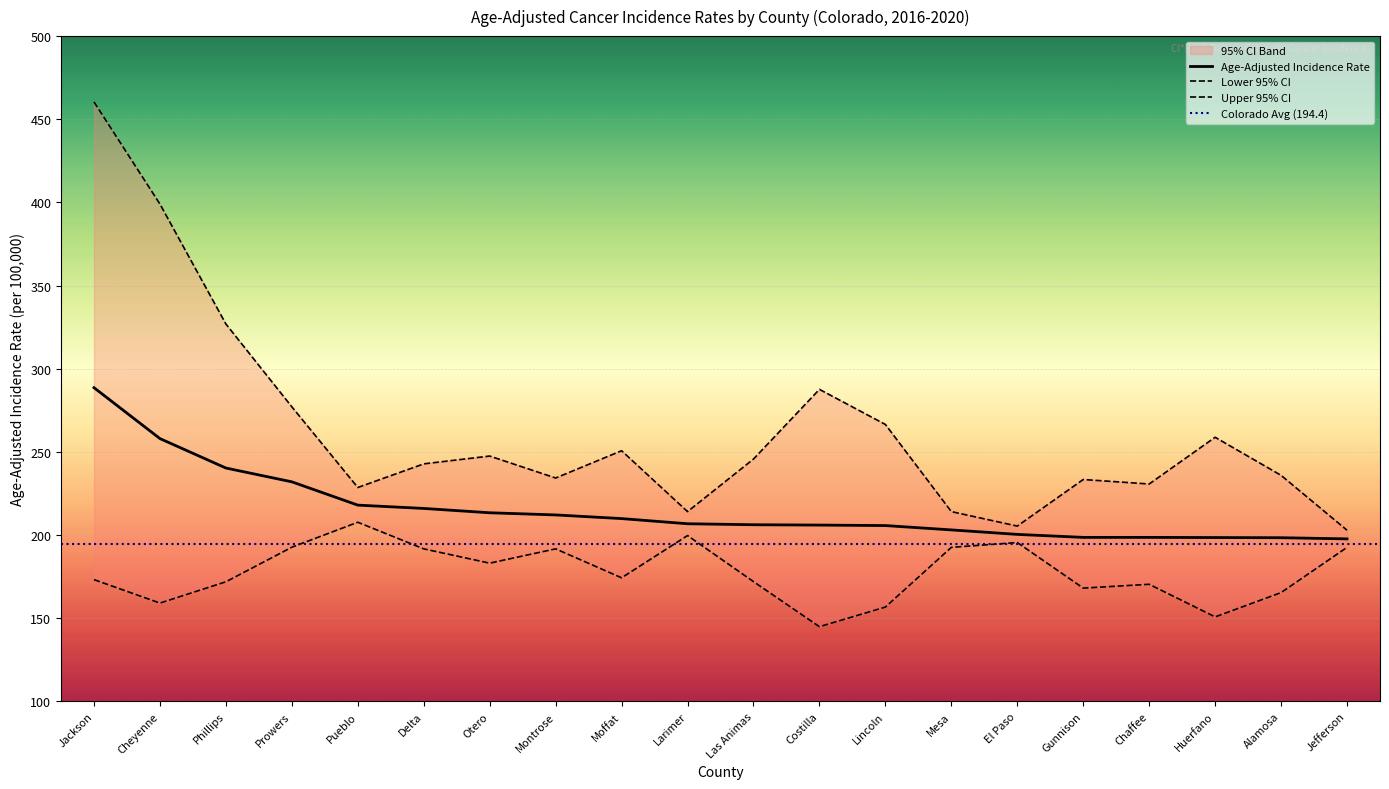

How many values in the Age-Adjusted Incidence Rate series are below 206?

8